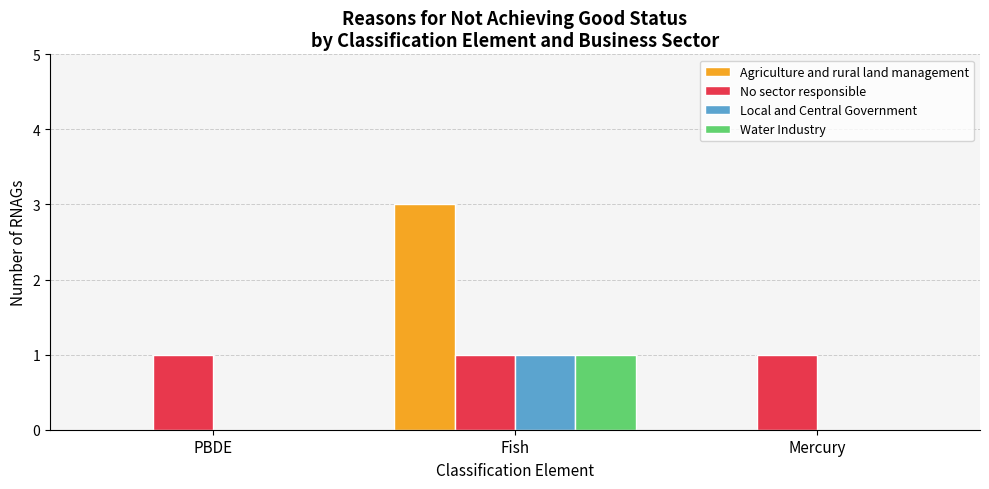

Reading left to right, transcribe all the data shown in this chart.

Agriculture and rural land management: 0	3	0
No sector responsible: 1	1	1
Local and Central Government: 0	1	0
Water Industry: 0	1	0